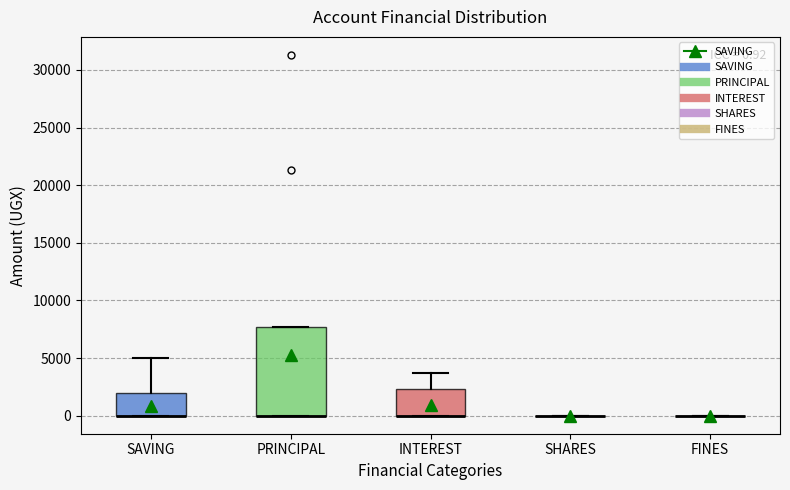

Comparing the boxes themselves (not the whiskers), which one is the tallest?

PRINCIPAL